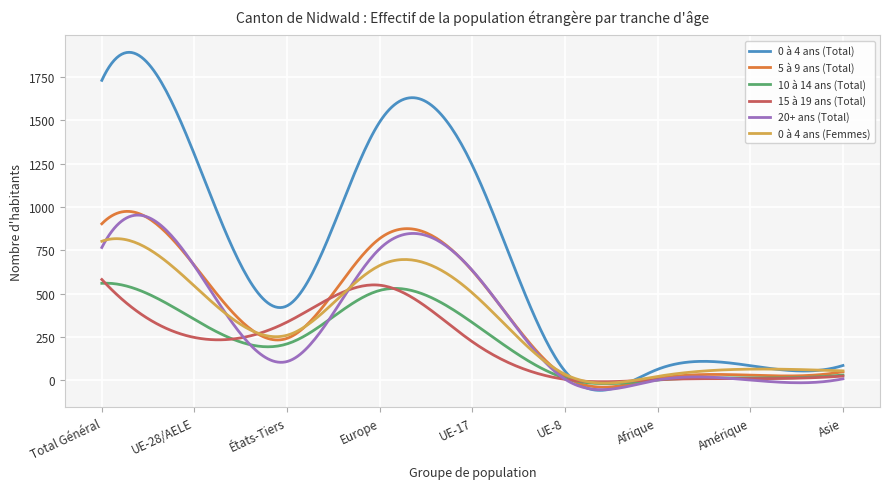

What is the maximum value shown in the chart?

1894.0